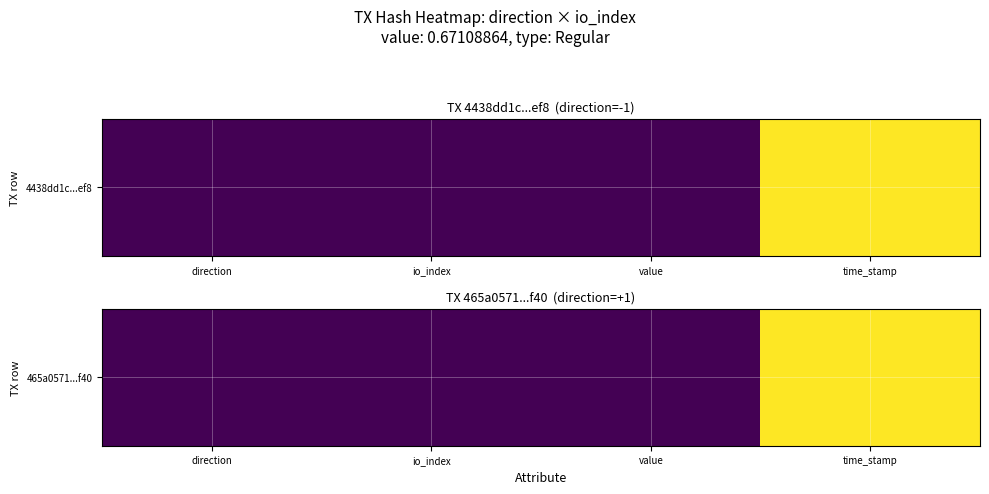

What is the sum of all values?

1.0